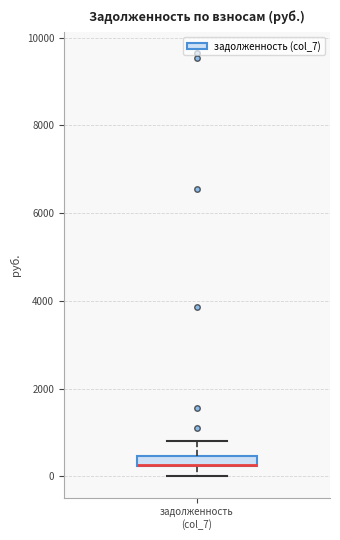

Where does the lower whisker of the box for задолженность (col_7) end on the y-axis? The values are not printed on the chart, so give them approximately, as read against the axis.

0